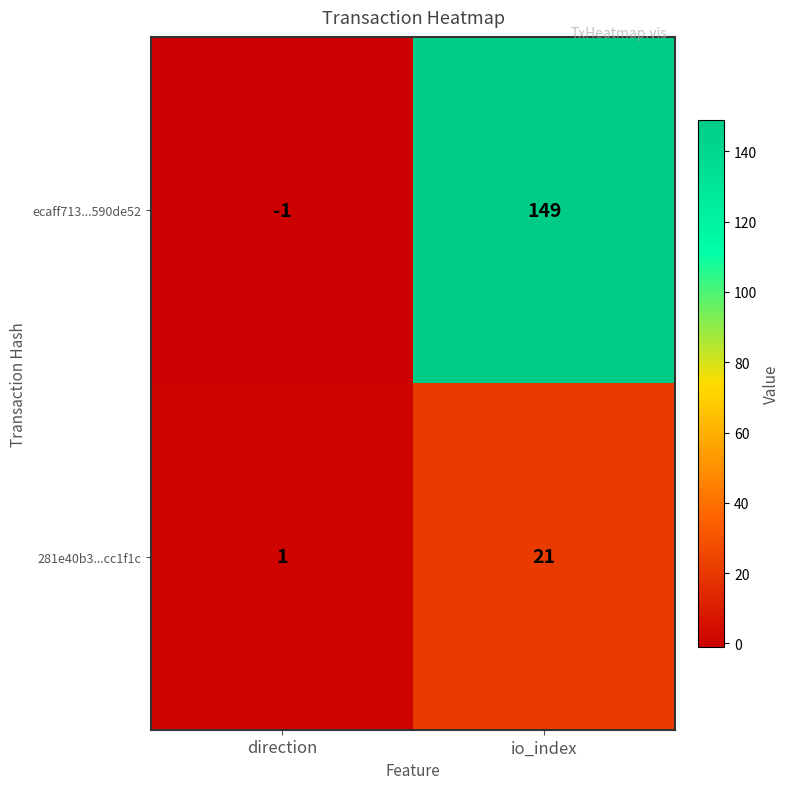

At which category is the sum across all series the highest?

io_index